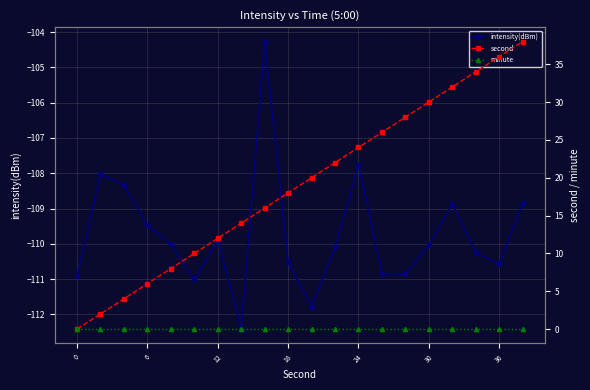

What are all the series names shown in the legend?

intensity(dBm), second, minute